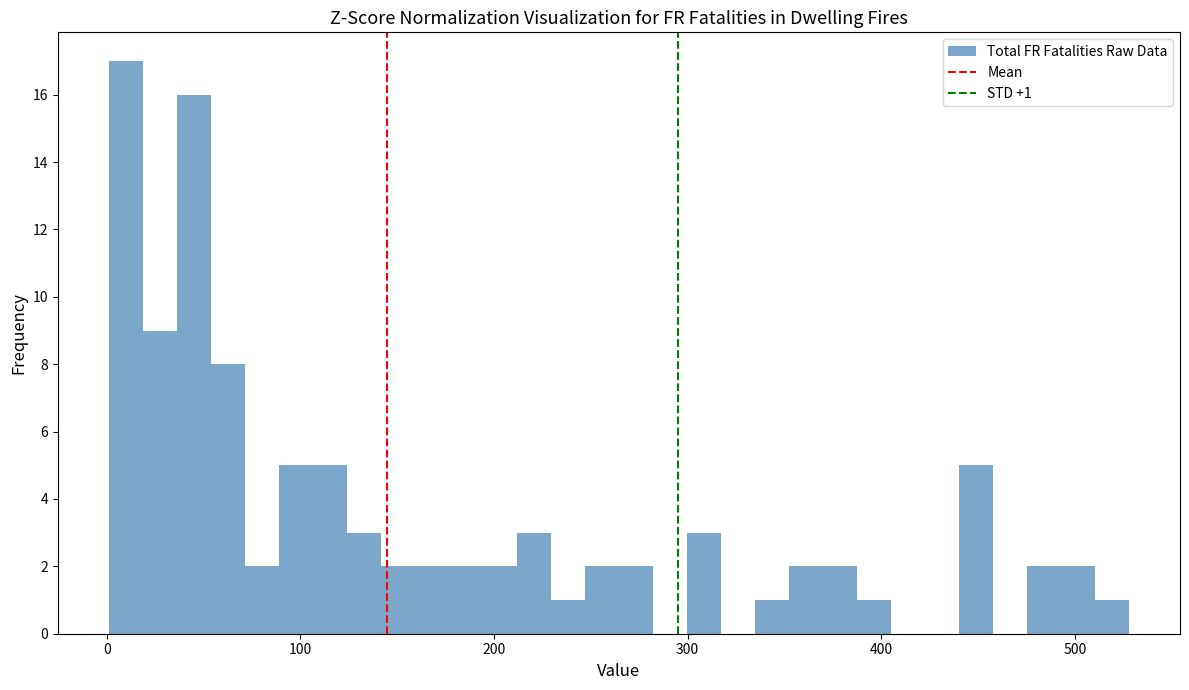

Around what value on the x-axis is the tallest bar? Give the approximate position of its centre, as read against the axis.

10